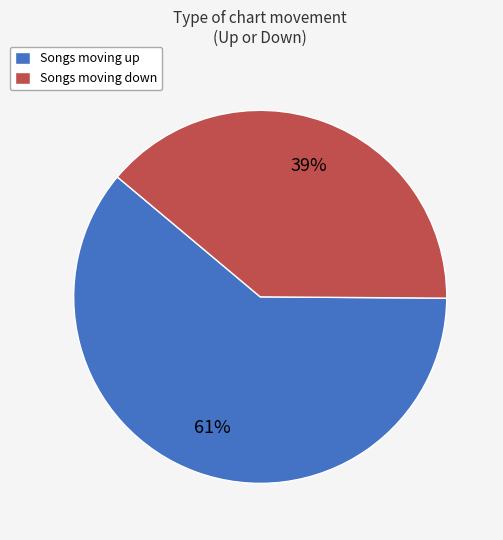

Is it true that Songs moving up is 51% of the pie?

False